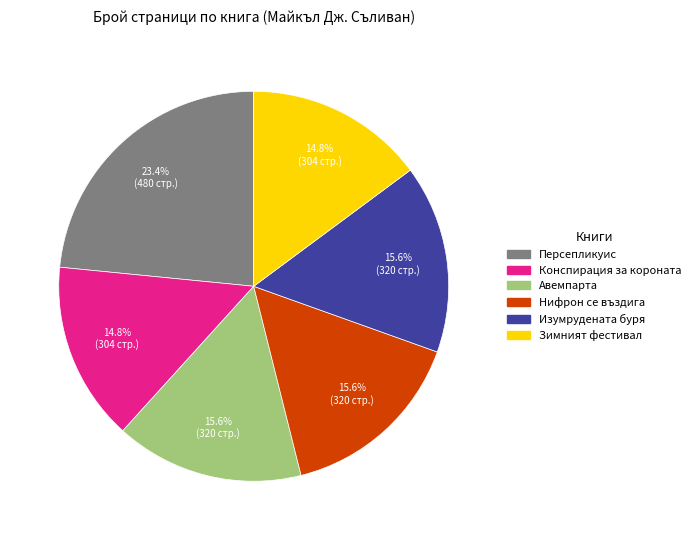

Is the sum of Персепликуис and Конспирация за короната greater than half?

No